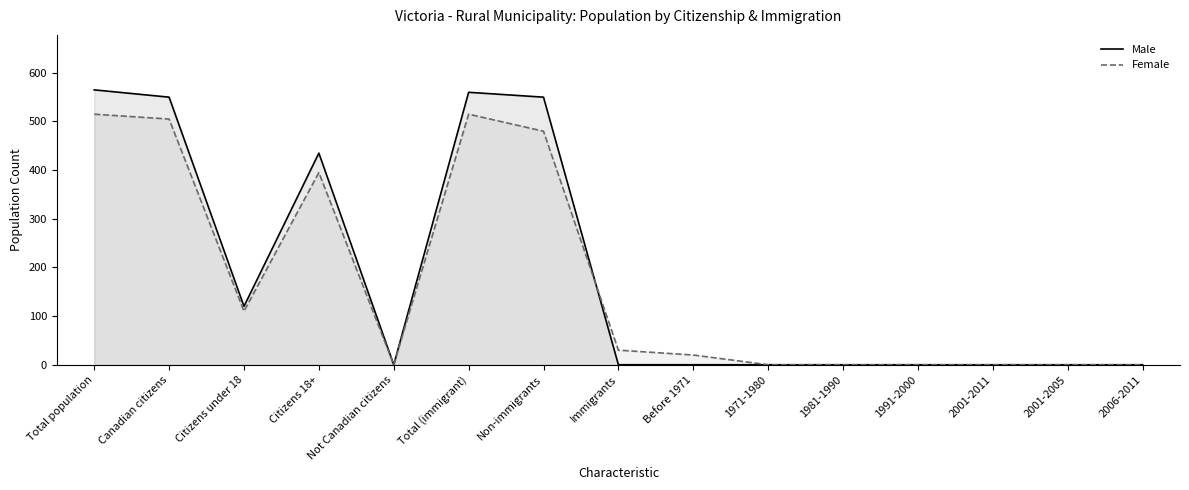

What is the total value across all series at Immigrants?

30